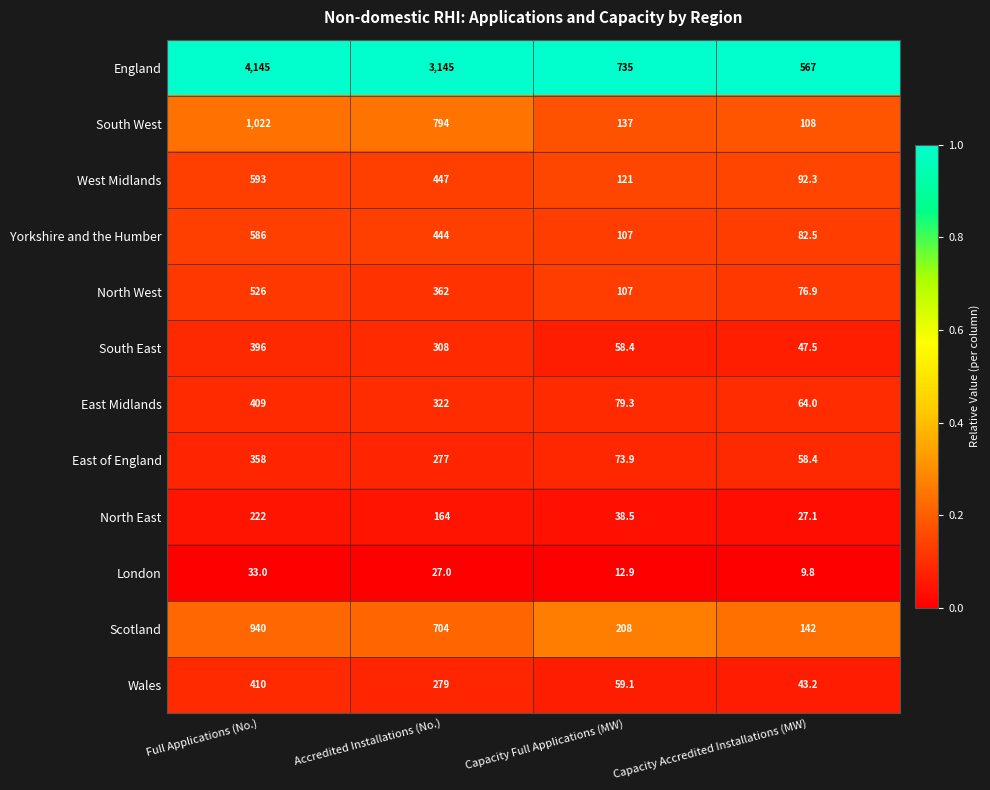

List the series in order of their peak value, highest first.

England, South West, Scotland, West Midlands, Yorkshire and the Humber, North West, Wales, East Midlands, South East, East of England, North East, London